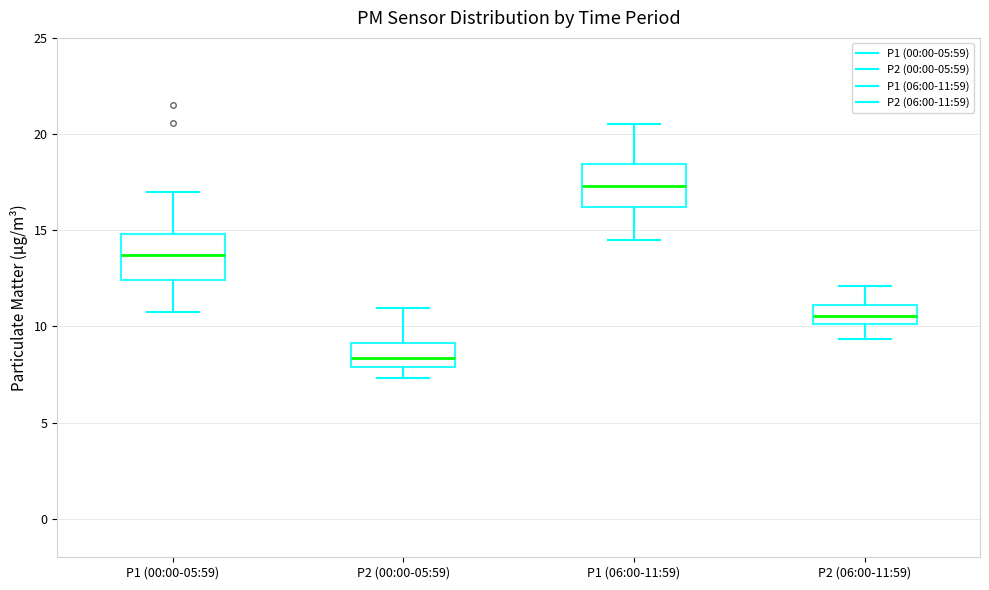

Reading left to right, read every box against the y-axis: the position of its median line, the range the box covers, and the ends of its whiskers. The values are not printed on the chart, so give them approximately, as read against the axis.

P1 (00:00-05:59): median 13.5, box 12.5 to 15.0, whiskers 10.5 to 17.0
P2 (00:00-05:59): median 8.5, box 8.0 to 9.0, whiskers 7.5 to 11.0
P1 (06:00-11:59): median 17.5, box 16.0 to 18.5, whiskers 14.5 to 20.5
P2 (06:00-11:59): median 10.5, box 10.0 to 11.0, whiskers 9.5 to 12.0